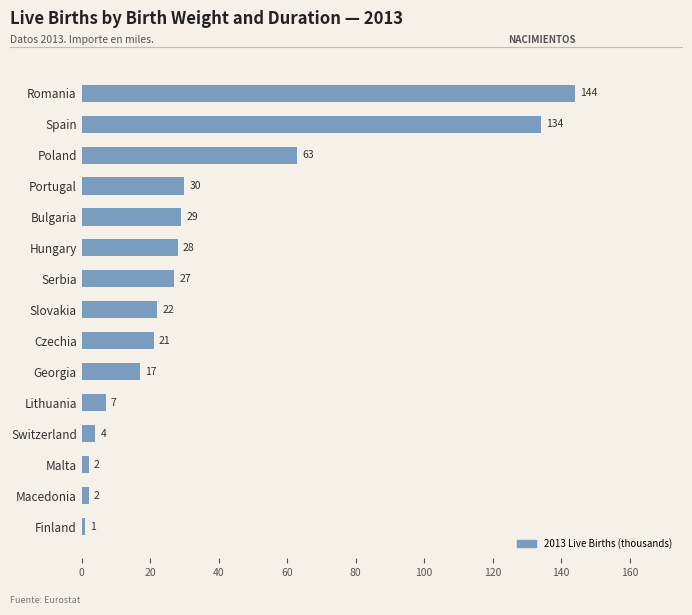

What is the label of the 12th bar from the top?

Switzerland